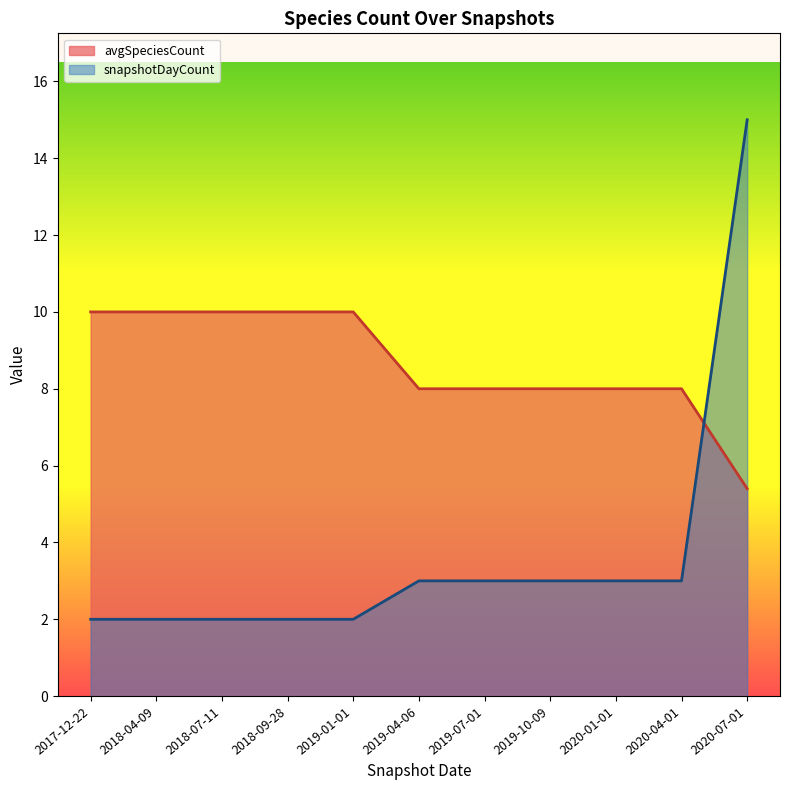

What is the spread (max minus min) of values at 2019-10-09?

5.0